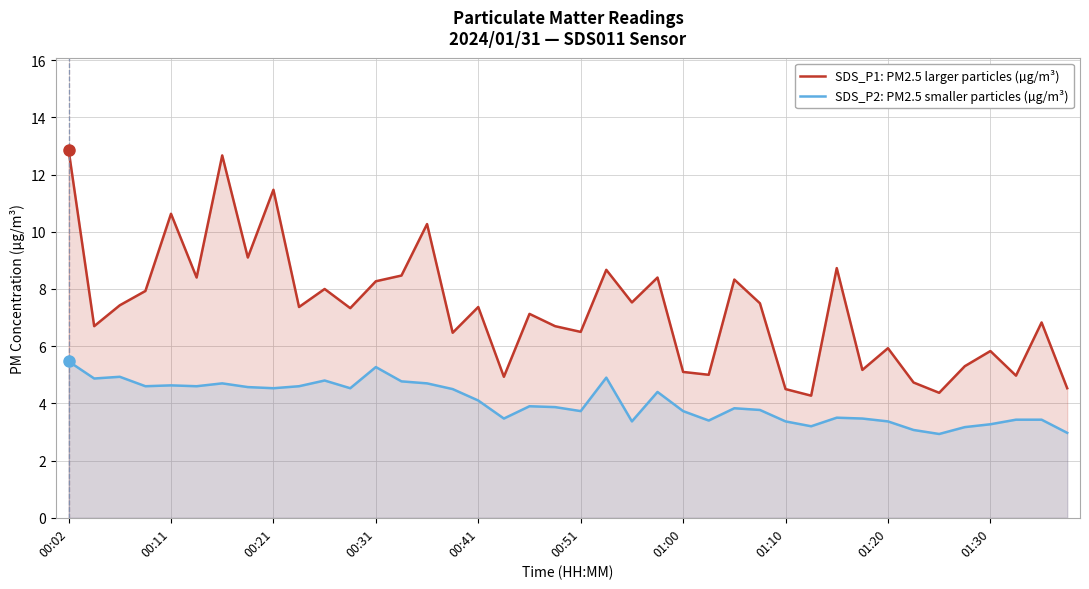

True or false: SDS_P2: PM2.5 smaller particles (µg/m³) and SDS_P1: PM2.5 larger particles (µg/m³) intersect in this chart.

False